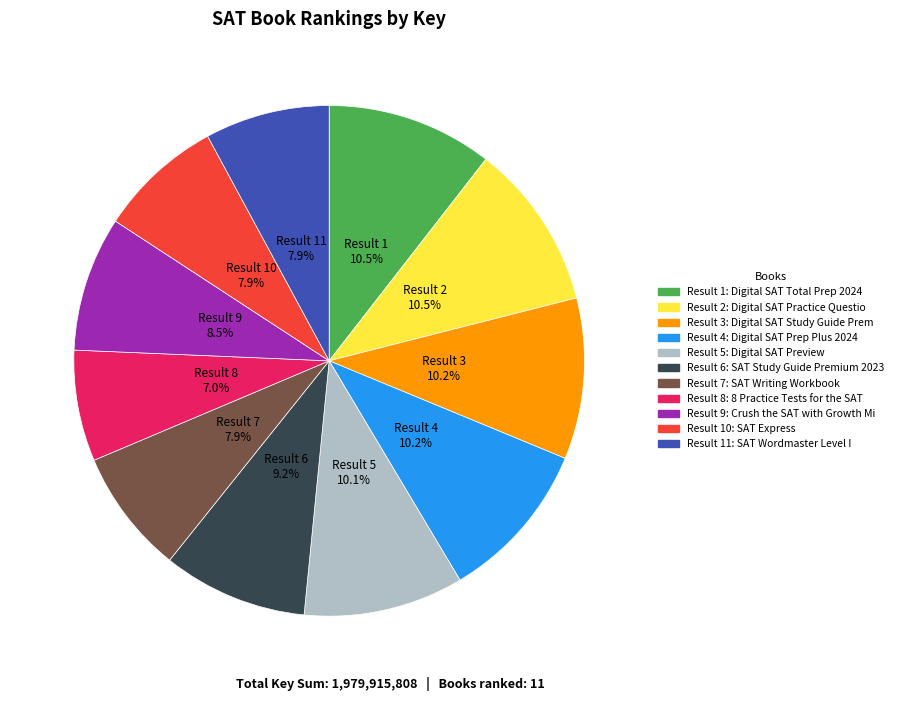

Is there any slice that represents more than half of the pie?

No